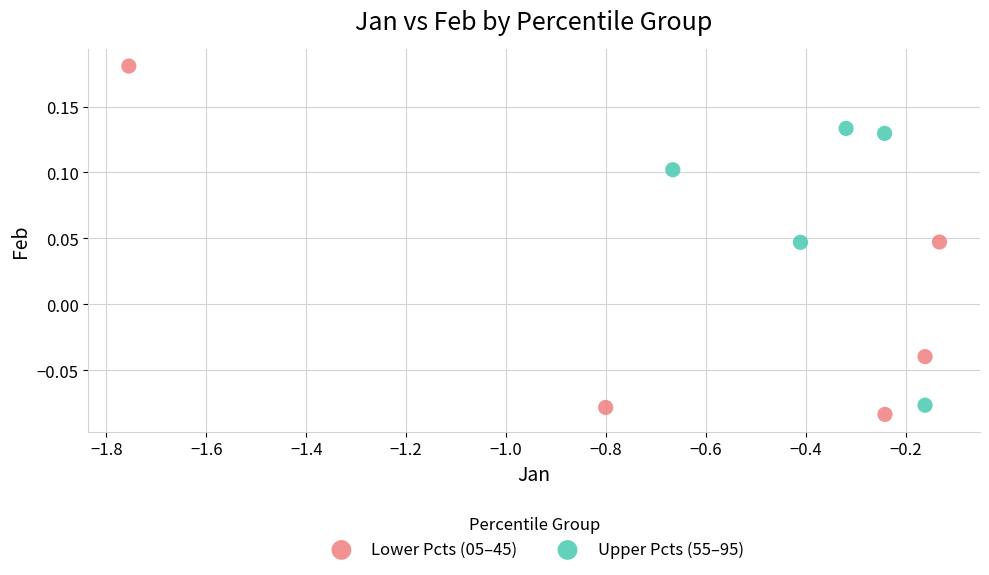

Which series contains the highest Y value?

Lower Pcts (05–45)